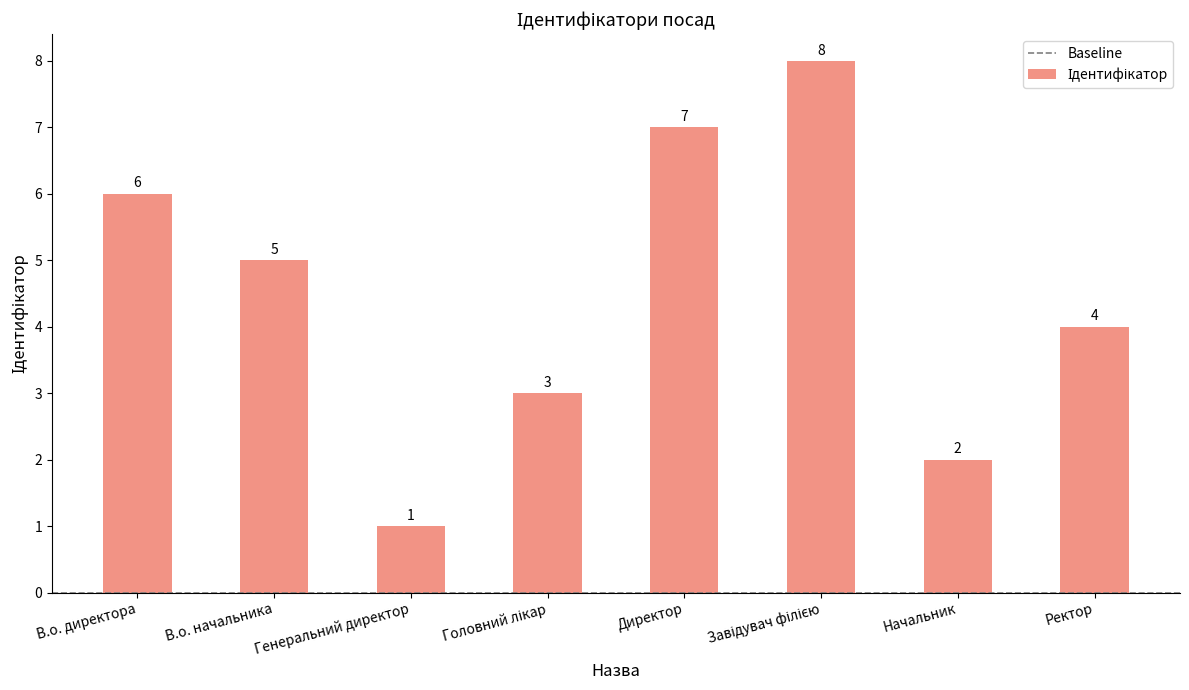

Where is the data nearest to the value 4?

Ректор